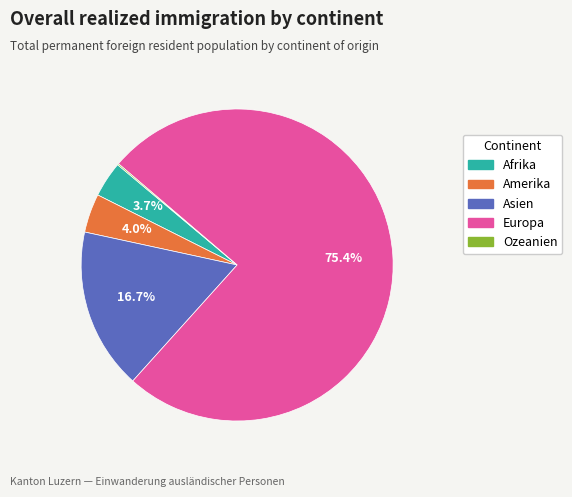

Combined, what portion of the pie is Amerika and Asien?

20.7%